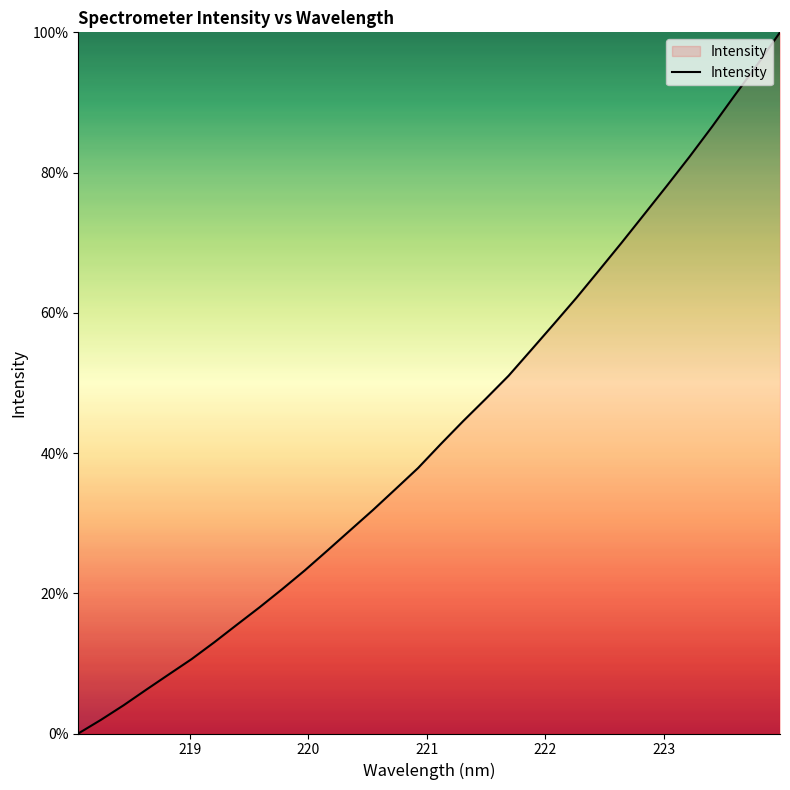

What is the difference between the maximum and minimum values?

100.0